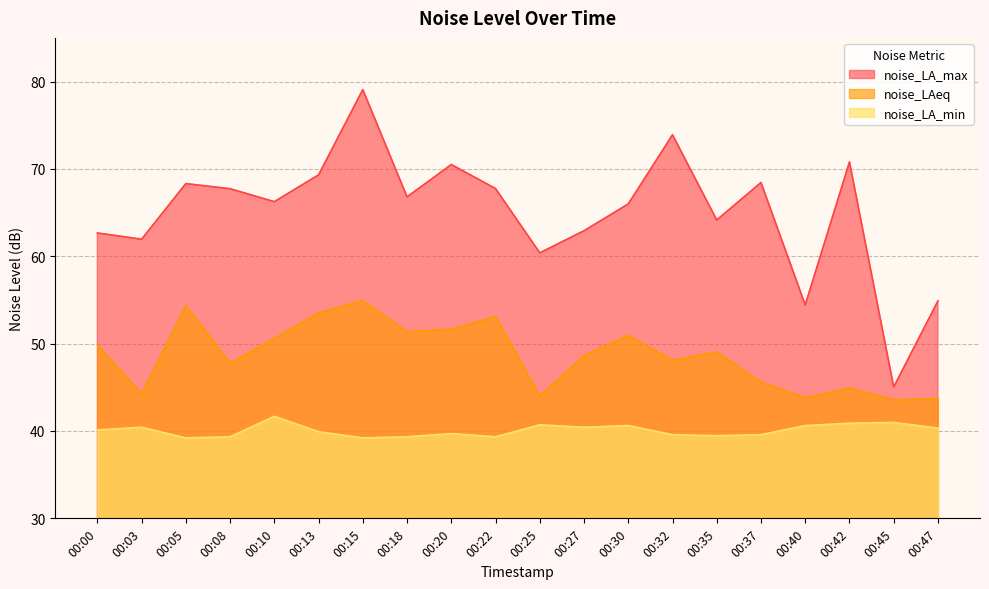

Count the number of categories in the chart.

20